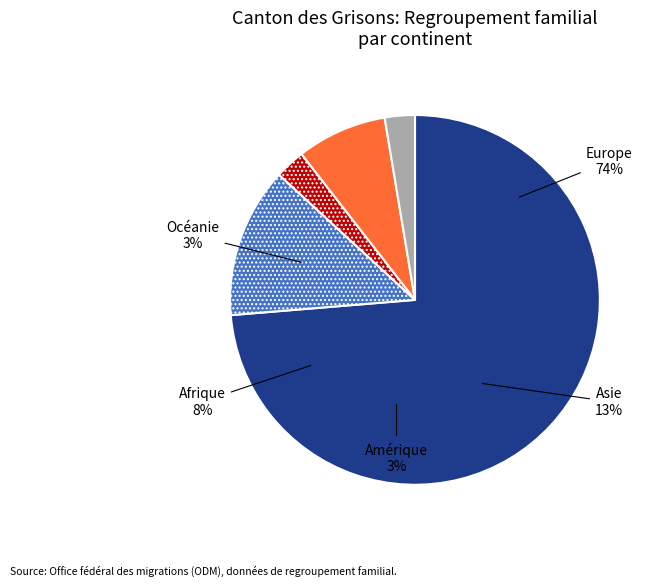

Do Amérique and Océanie together represent more than half of the pie?

No